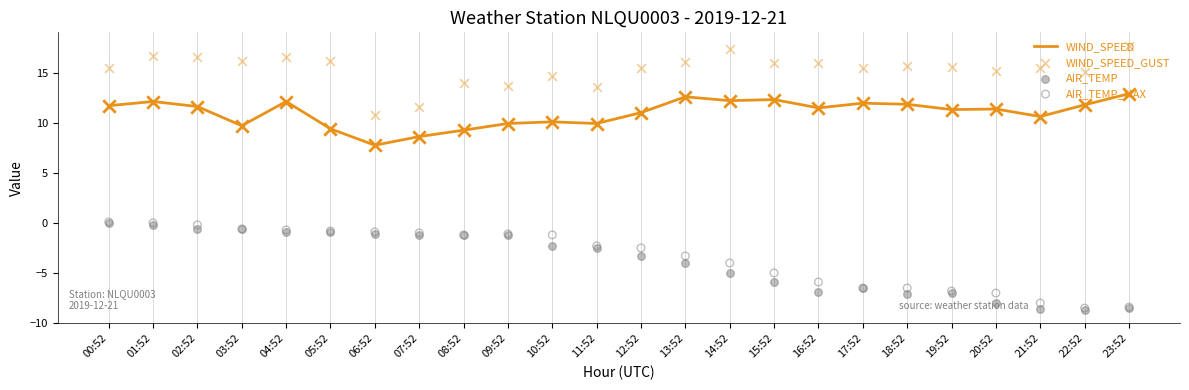

What are all the series names shown in the legend?

WIND_SPEED, WIND_SPEED_GUST, AIR_TEMP, AIR_TEMP_MAX